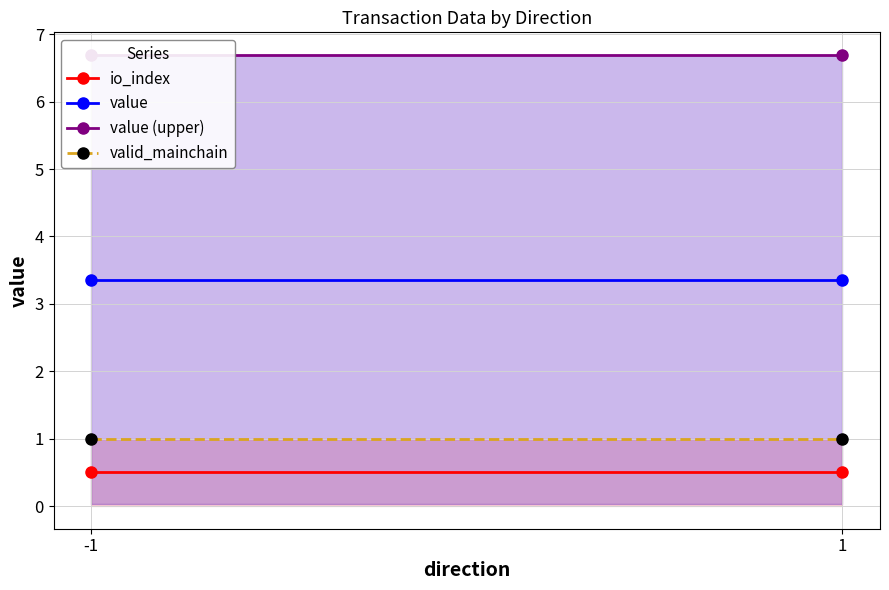

At how many categories does at least one series exceed 4?

2